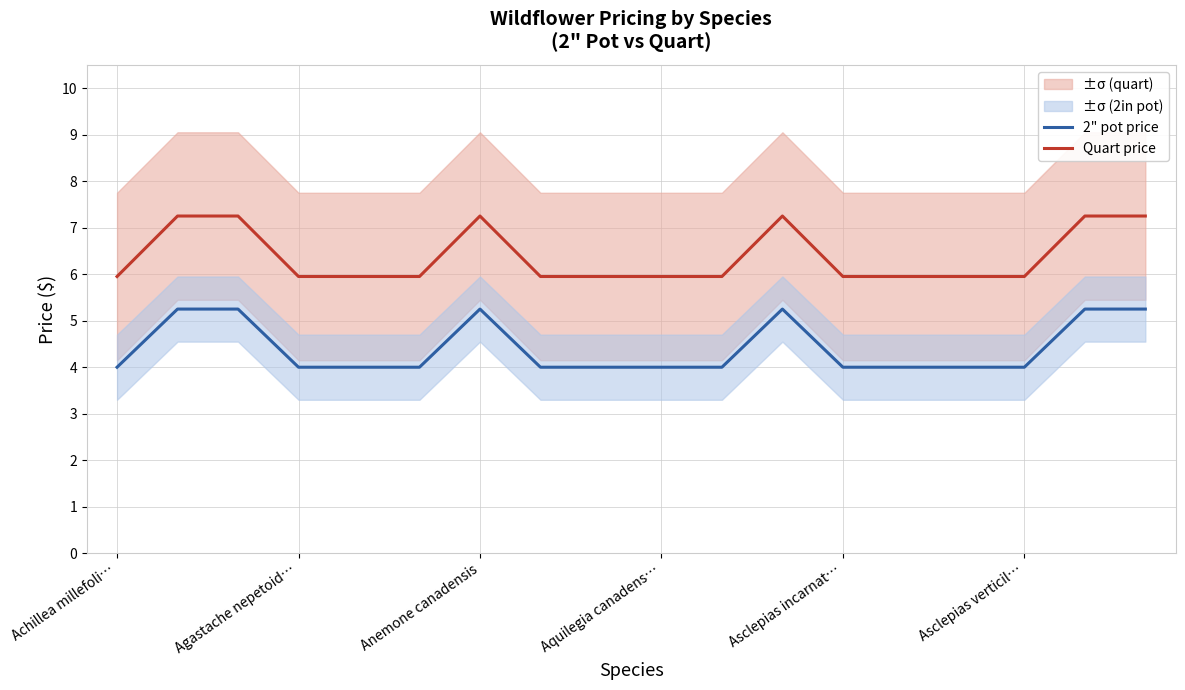

List the series in order of their overall mean, lowest first.

2" pot price, Quart price